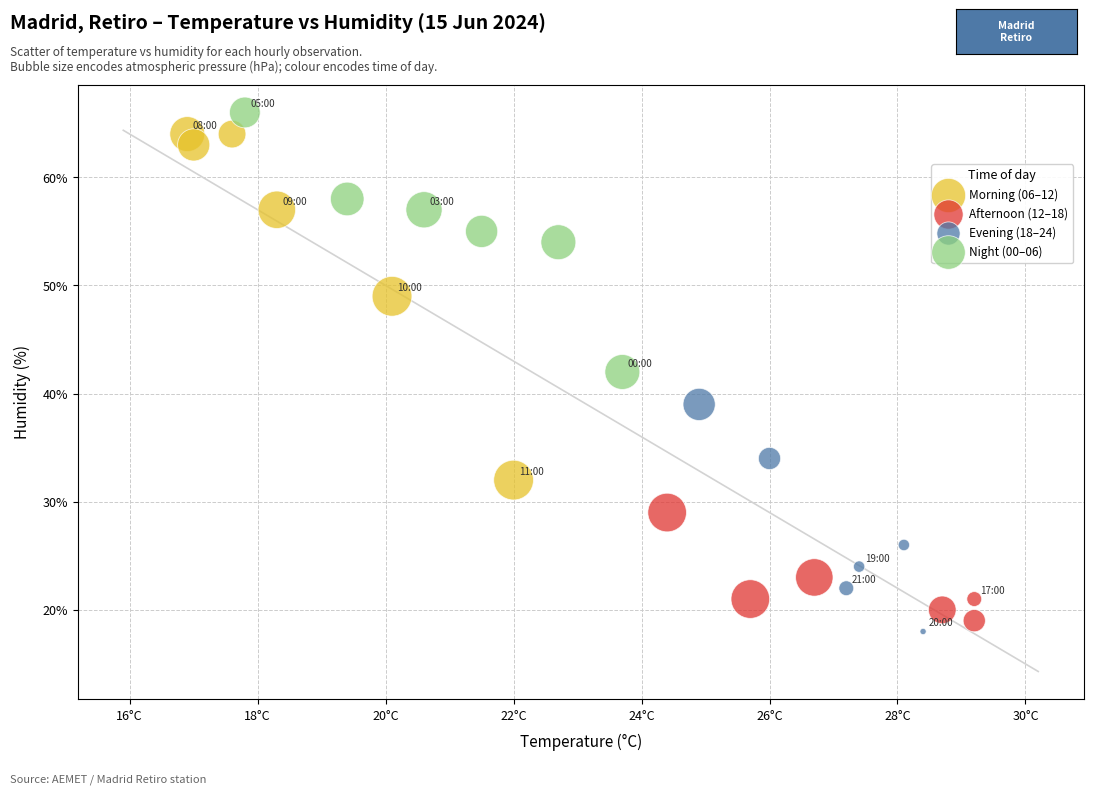

What are all the series names shown in the legend?

Morning (06–12), Afternoon (12–18), Evening (18–24), Night (00–06)